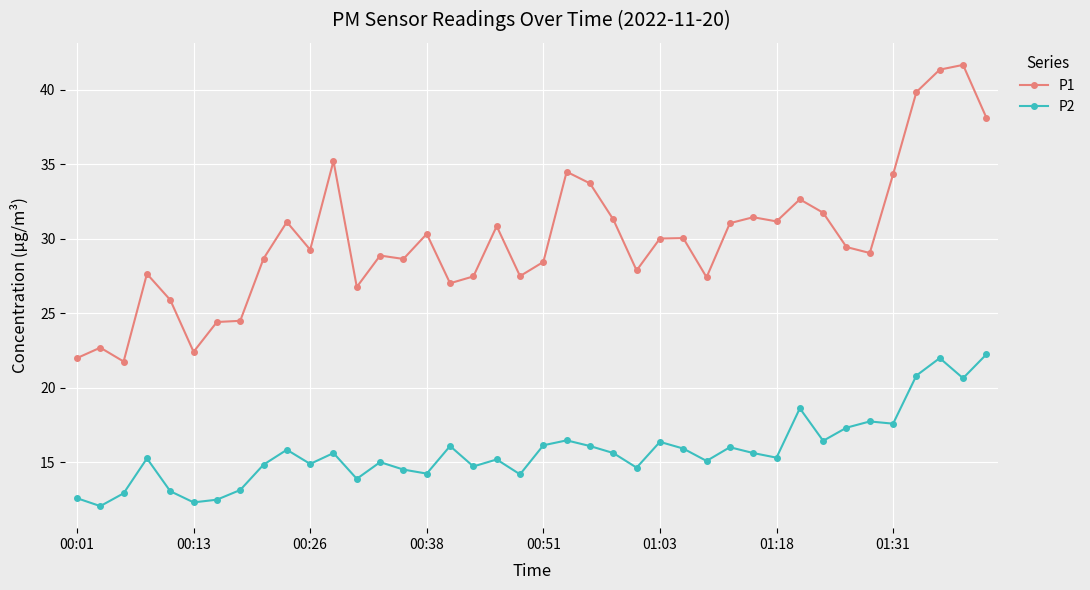

True or false: P2 and P1 cross at least once.

False